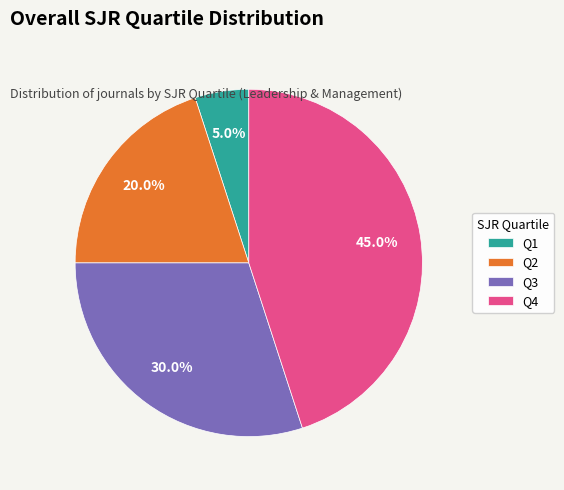

What portion of the pie excludes Q3?

70.0%